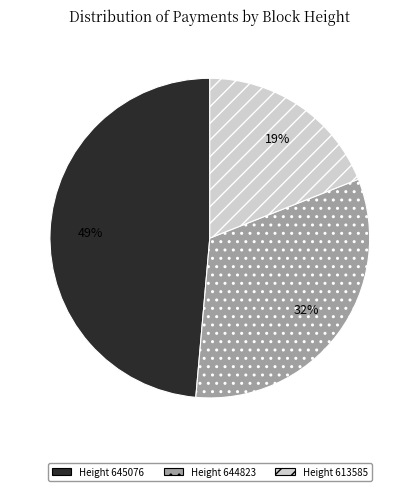

Which category has the smallest portion of the pie?

Height 613585